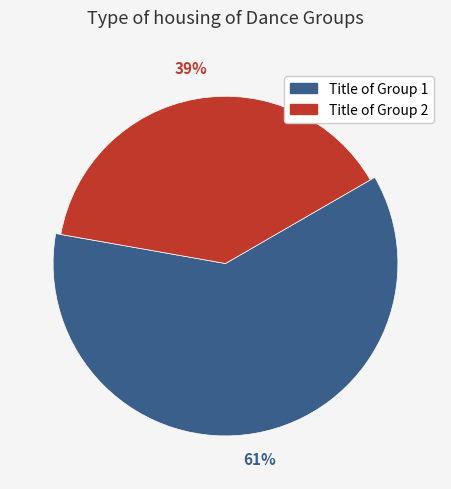

Is the sum of Title of Group 1 and Title of Group 2 greater than half?

Yes